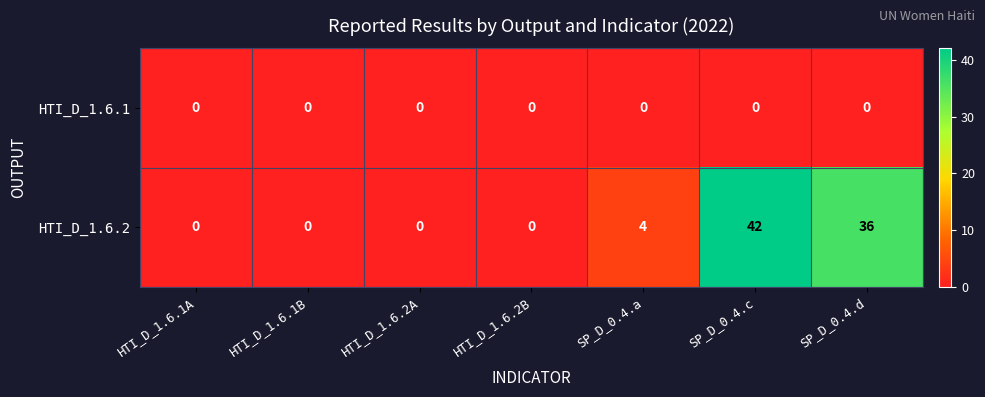

What is the average value of the HTI_D_1.6.2 series?

12